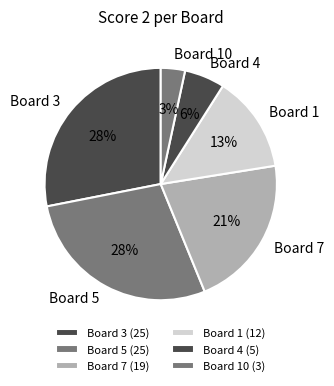

Combined, do Board 3 and Board 7 account for over 50%?

No